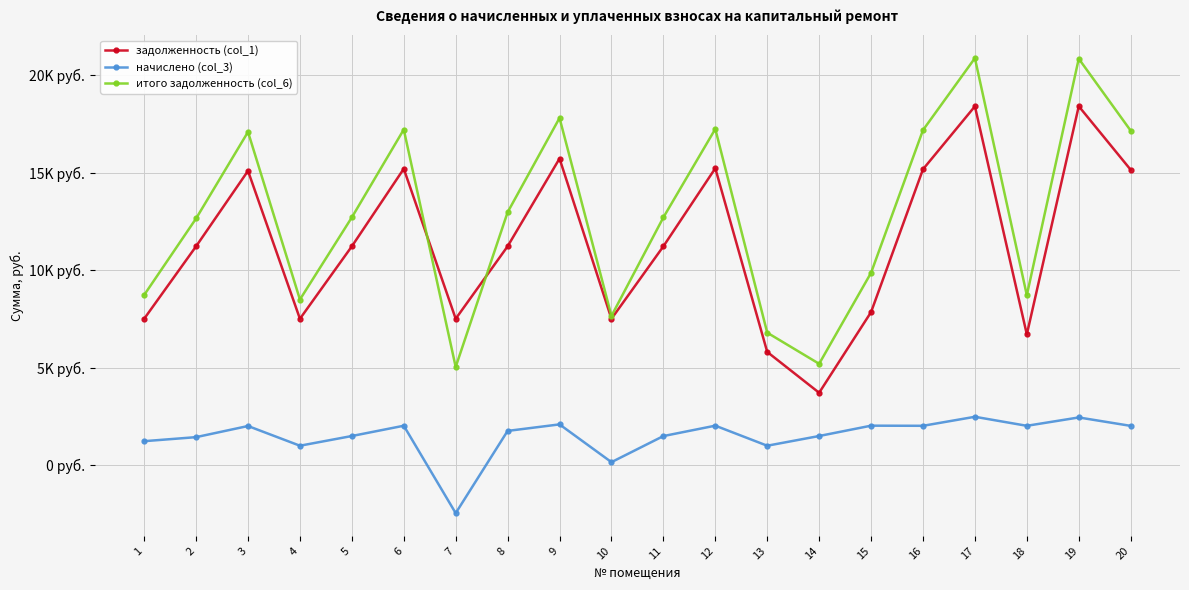

Between 3 and 19, which series saw the biggest shift?

итого задолженность (col_6)